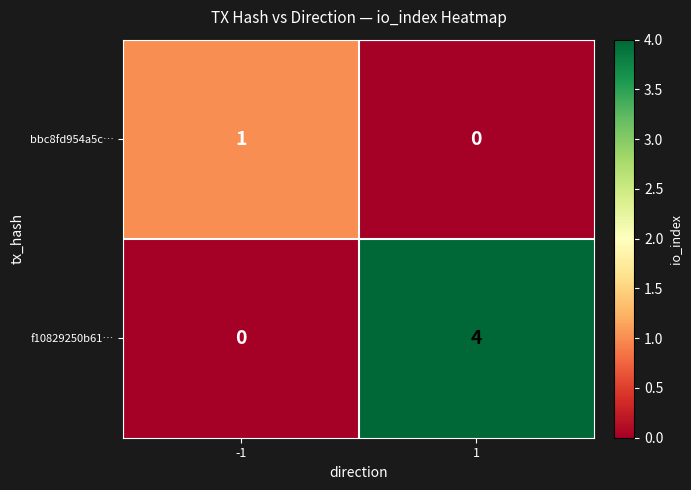

Reading right to left, list all the values displayed in this chart.

bbc8fd954a5c…: 1=0	-1=1
f10829250b61…: 1=4	-1=0